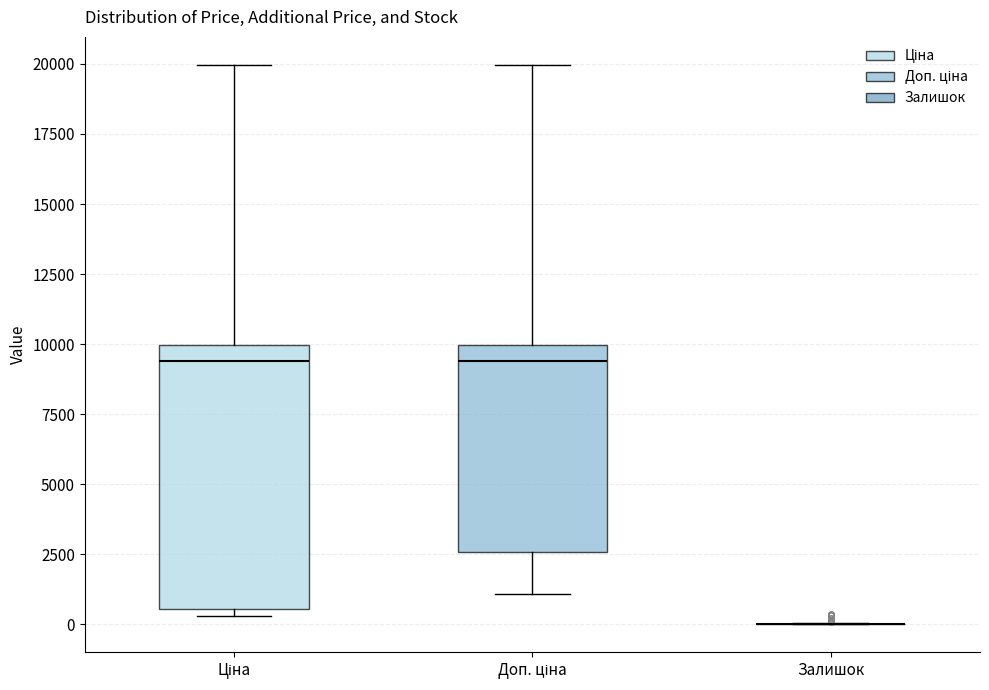

Where is the lower edge of the box for Ціна on the y-axis? The values are not printed on the chart, so give them approximately, as read against the axis.

500